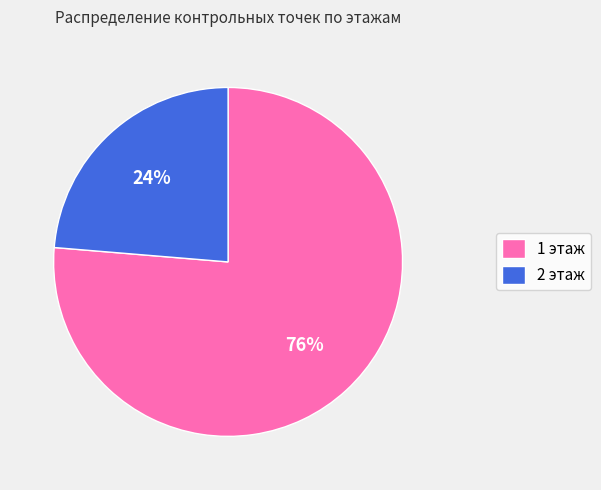

To the nearest percent, what portion does 1 этаж represent?

76%